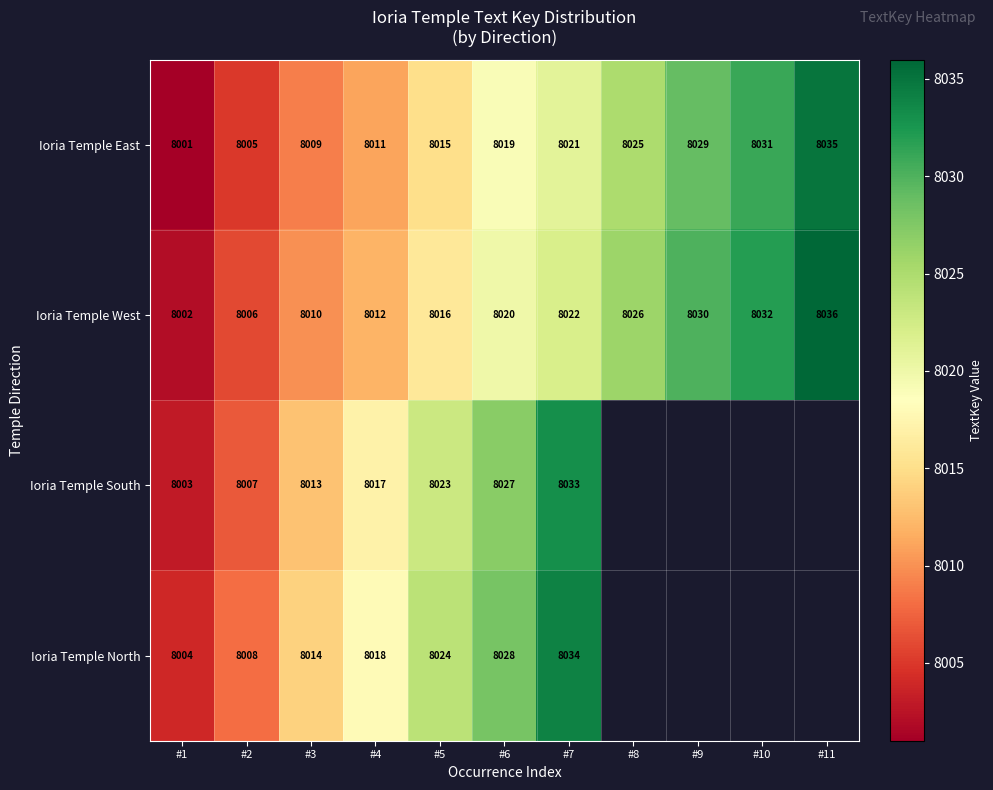

True or false: Ioria Temple West has a value of 11328 at #4.

False